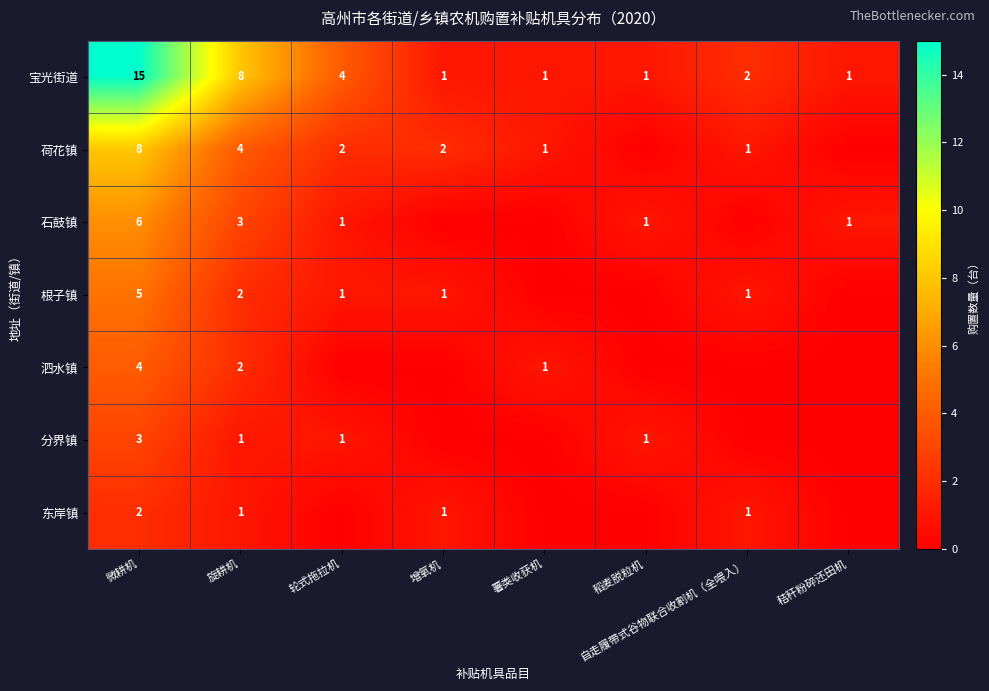

What is the sum of the 荷花镇 values at 增氧机 and 微耕机?

10